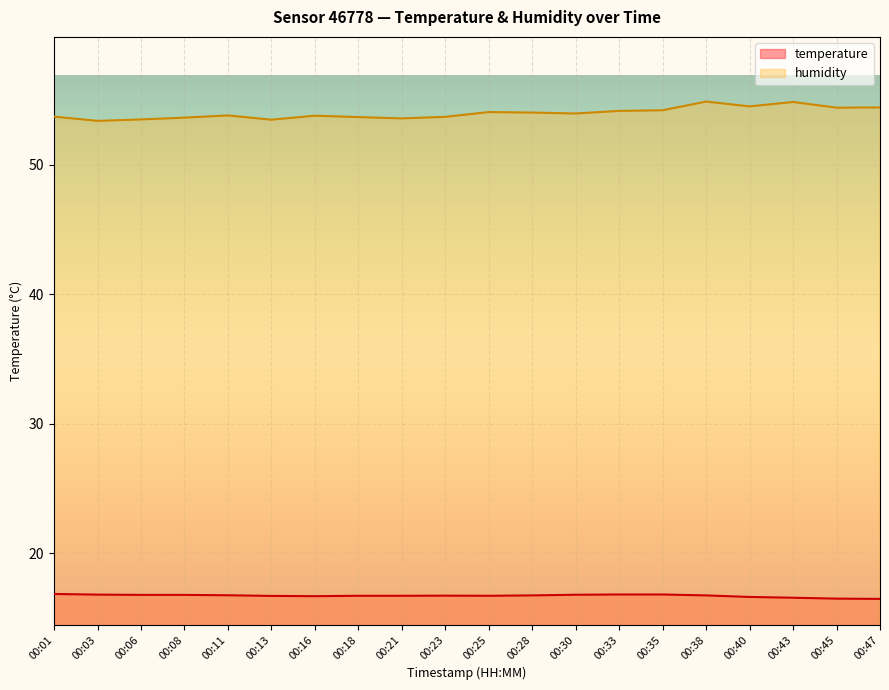

What is the highest value of the temperature series?

16.8